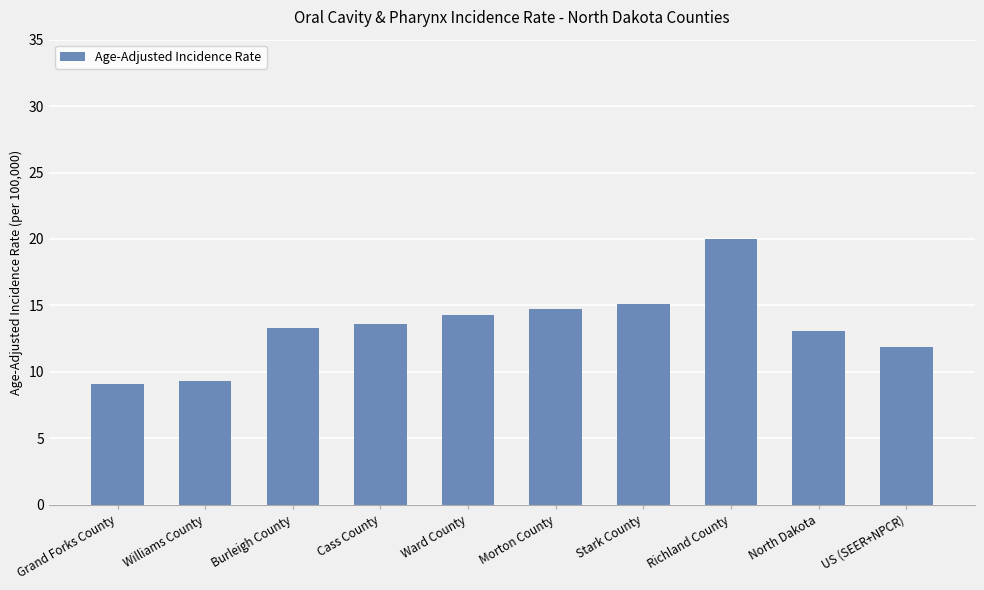

What is the approximate value at Cass County?

13.6